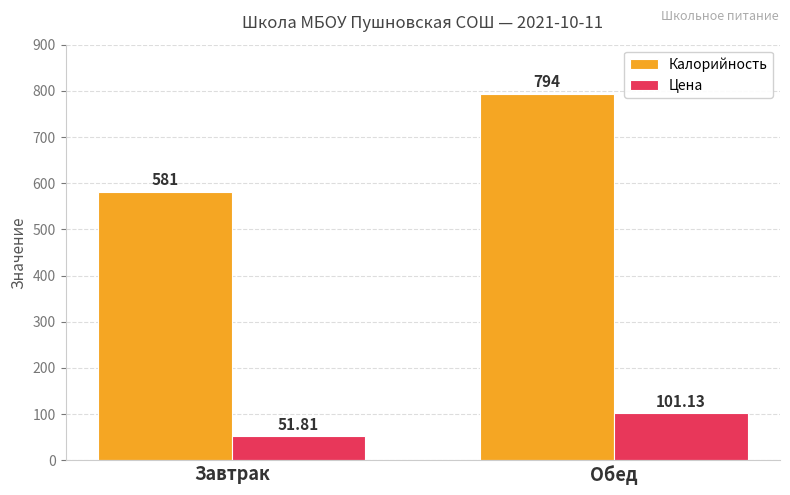

True or false: Калорийность has a value of 581.0 at Завтрак.

True